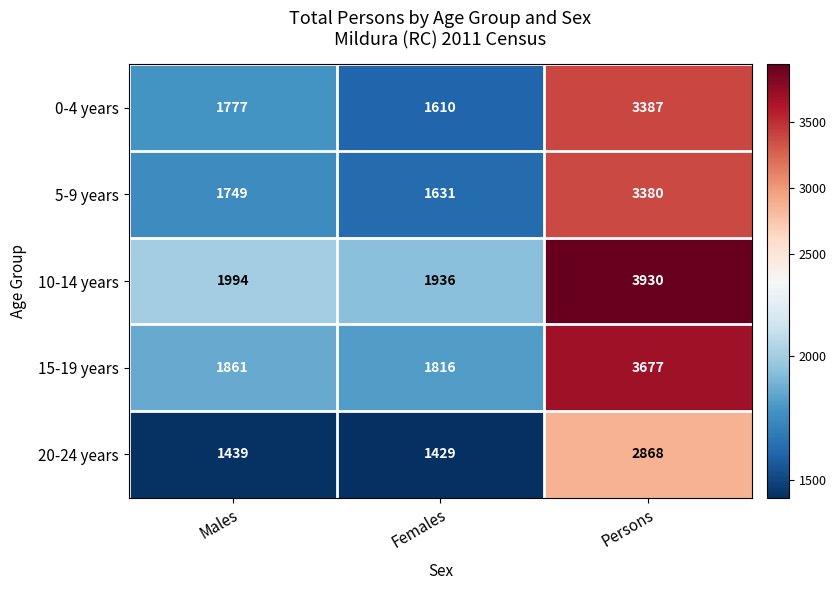

What is the total value across all series at Males?

8820